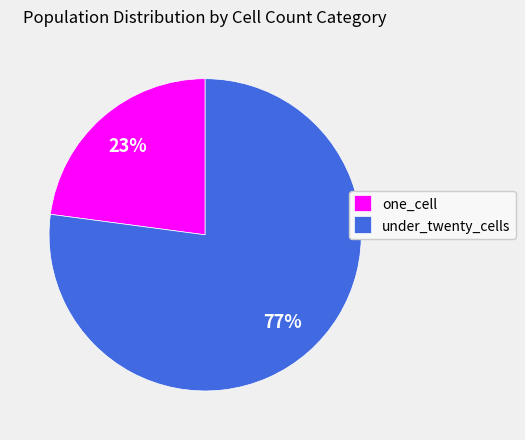

What is the ratio of the value at one_cell to the value at under_twenty_cells?

0.3